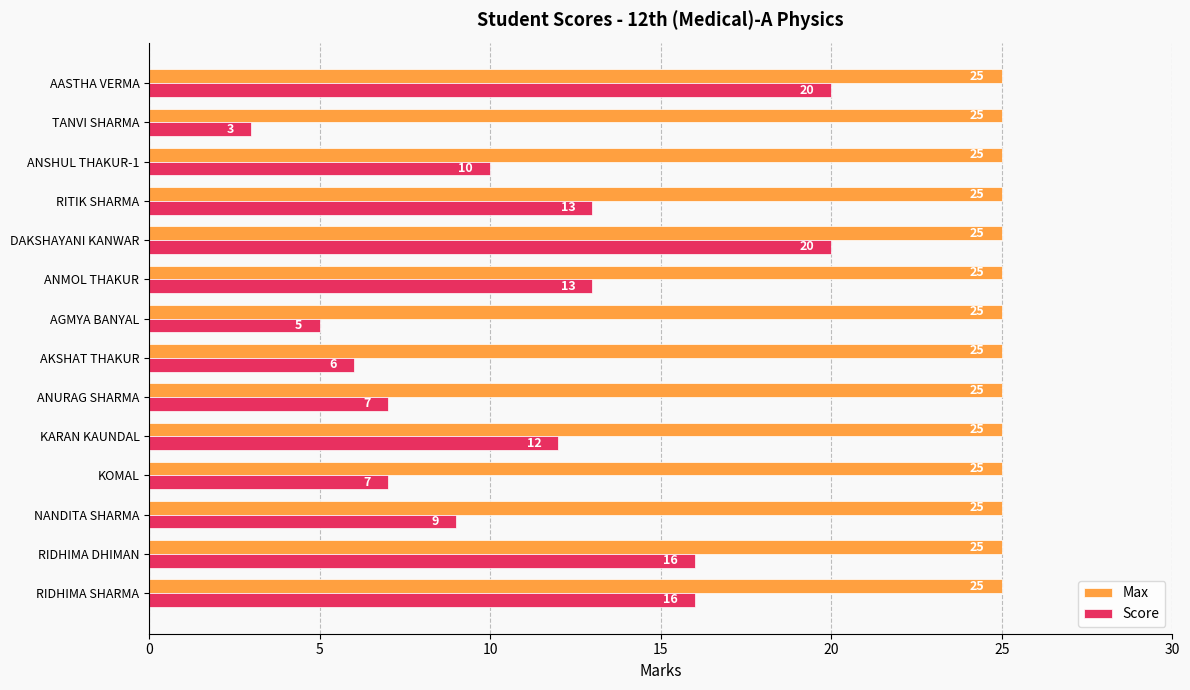

Rank the series at RIDHIMA DHIMAN from highest to lowest value.

Max, Score